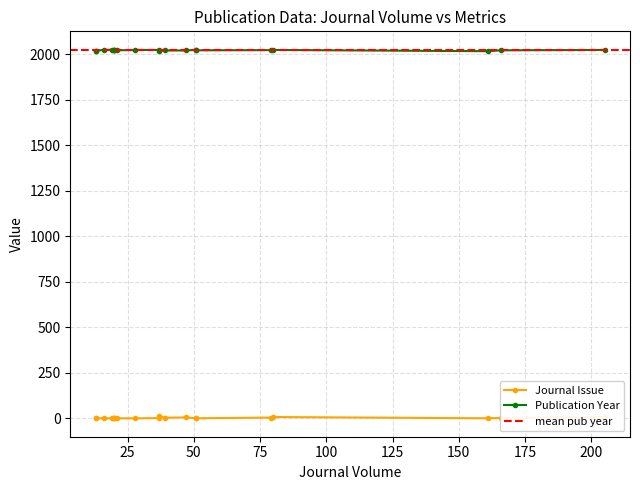

What is the value of the Publication Year point at the 10th from the left?

2021